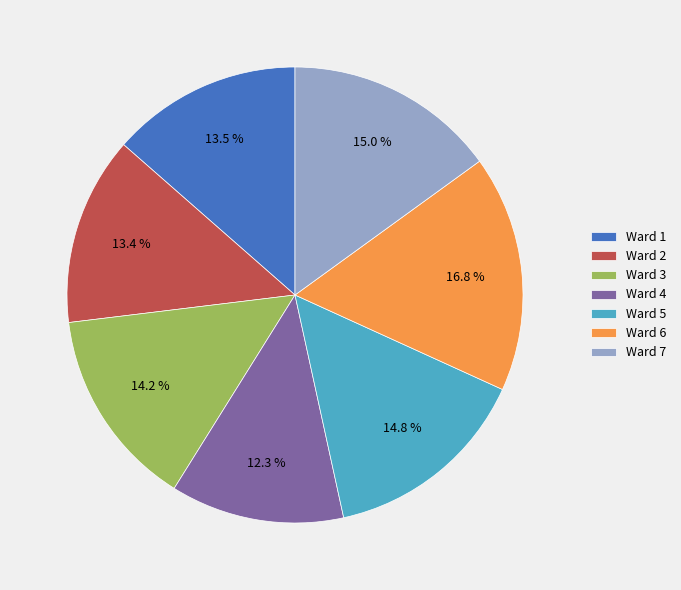

How many slices are in this pie chart?

7